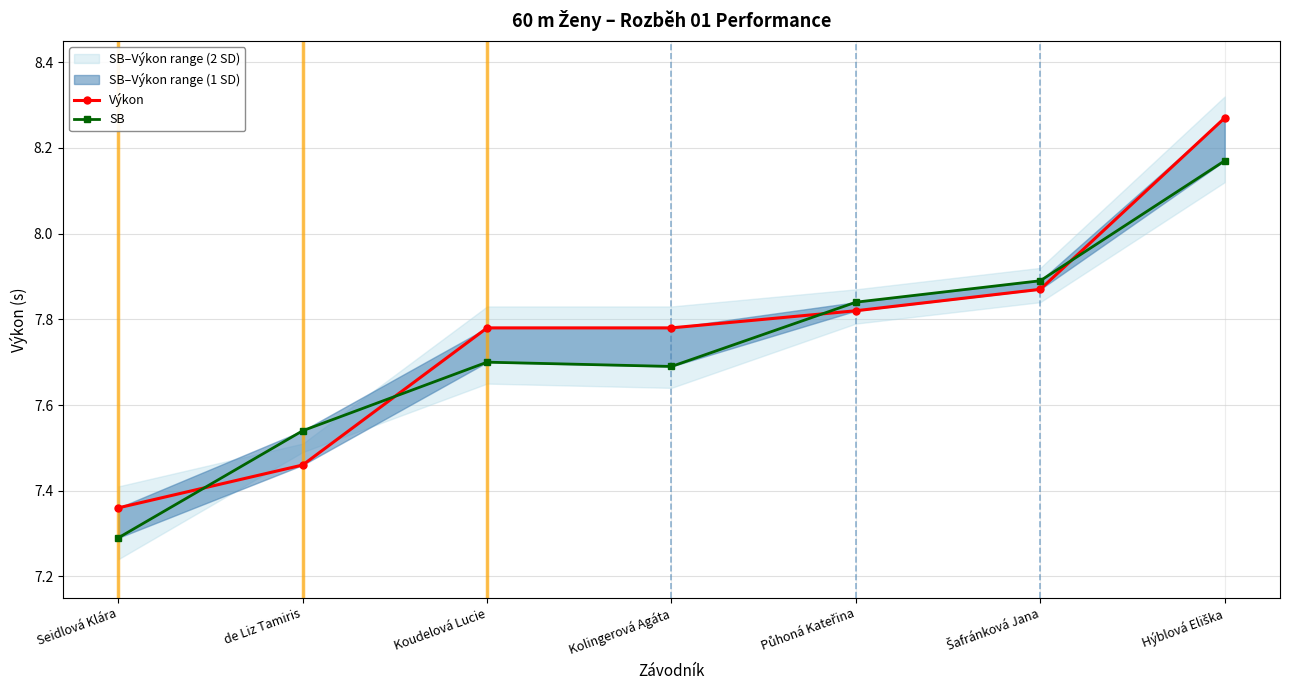

What is the difference between the maximum and minimum values in the Výkon series?

0.9